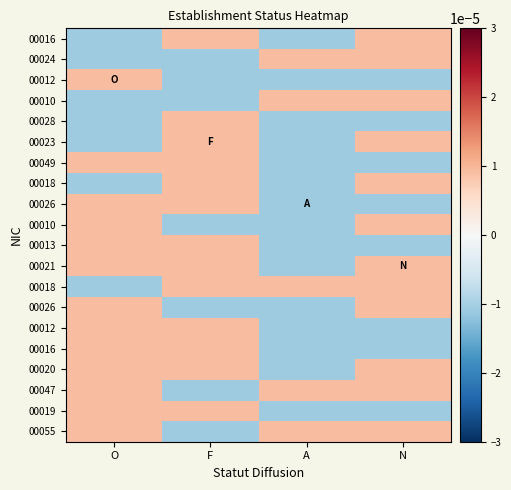

At how many categories does at least one series exceed 0?

4